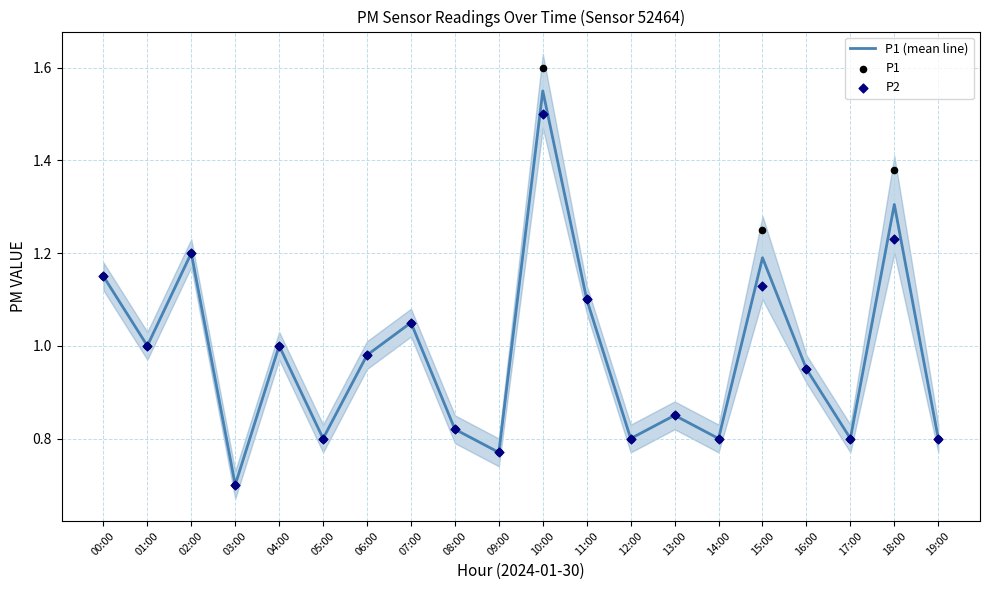

At which category is the sum across all series the highest?

10:00